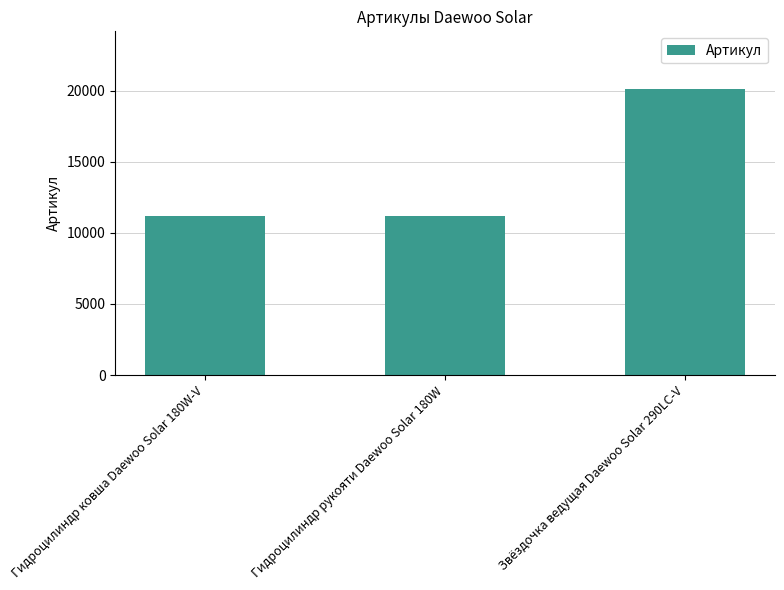

What is the label of the 3rd bar from the left?

Звёздочка ведущая Daewoo Solar 290LC-V